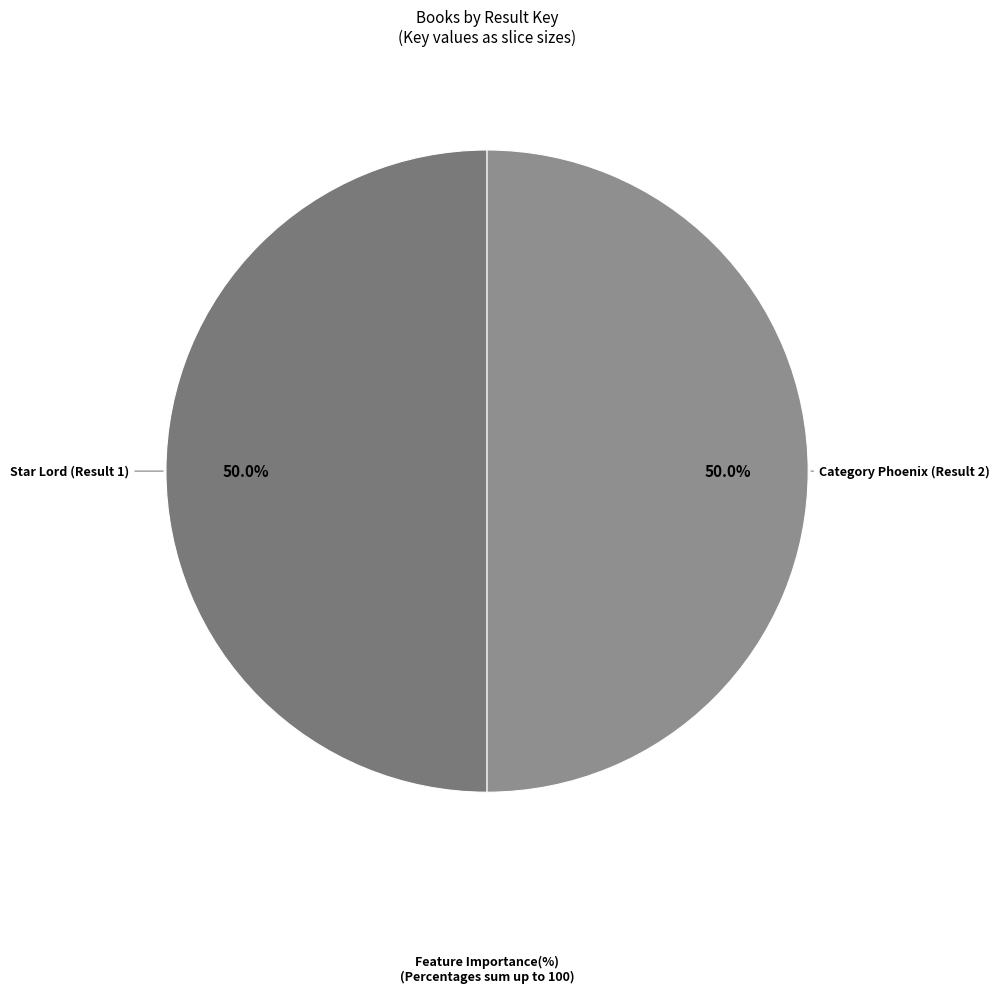

Approximately how many times larger is the value at Category Phoenix (Result 2) compared to Star Lord (Result 1)?

1.0